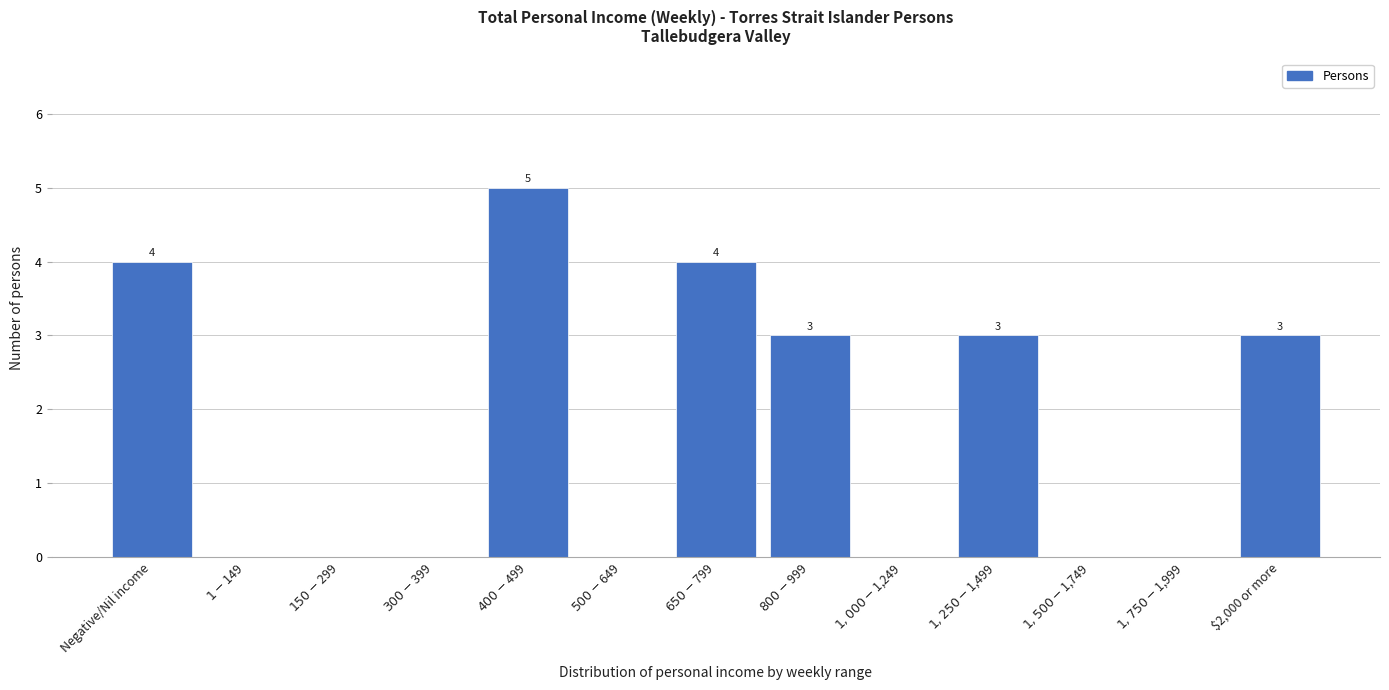

What is the greatest value displayed?

5